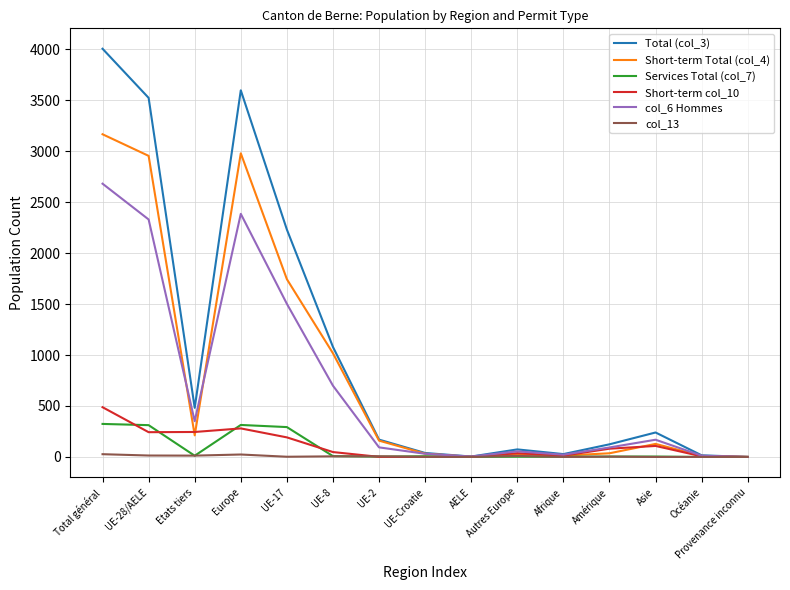

Which series has the widest spread of values?

Total (col_3)